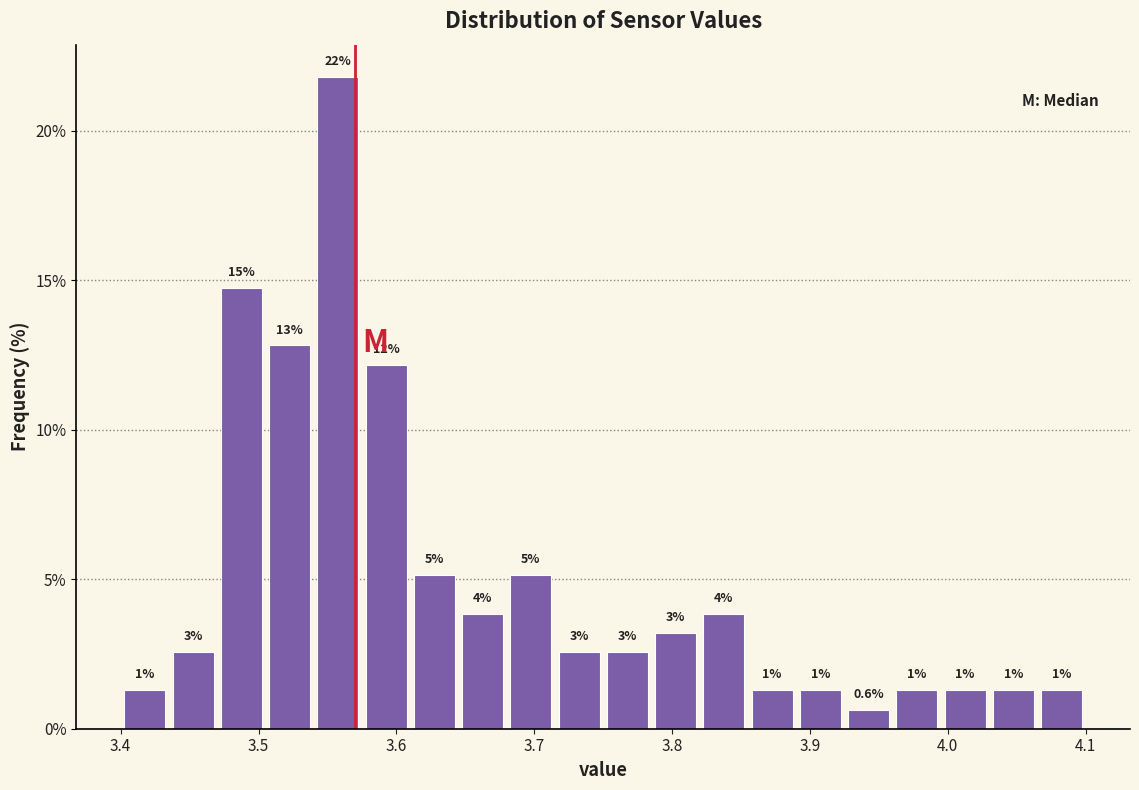

Around what value on the x-axis is the tallest bar? Give the approximate position of its centre, as read against the axis.

3.56